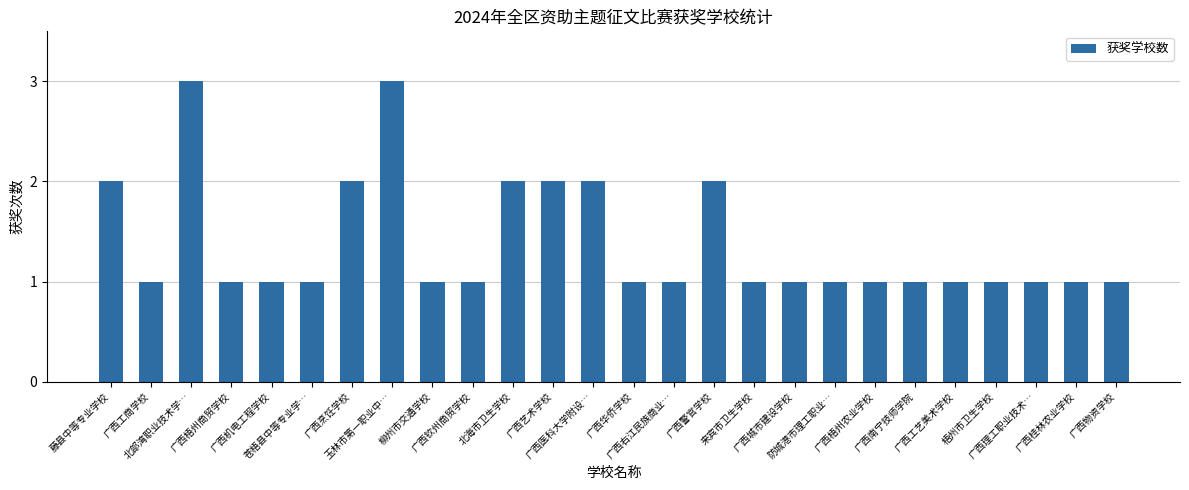

The chart shows a value of 1 at 广西工商学校. True or false?

True